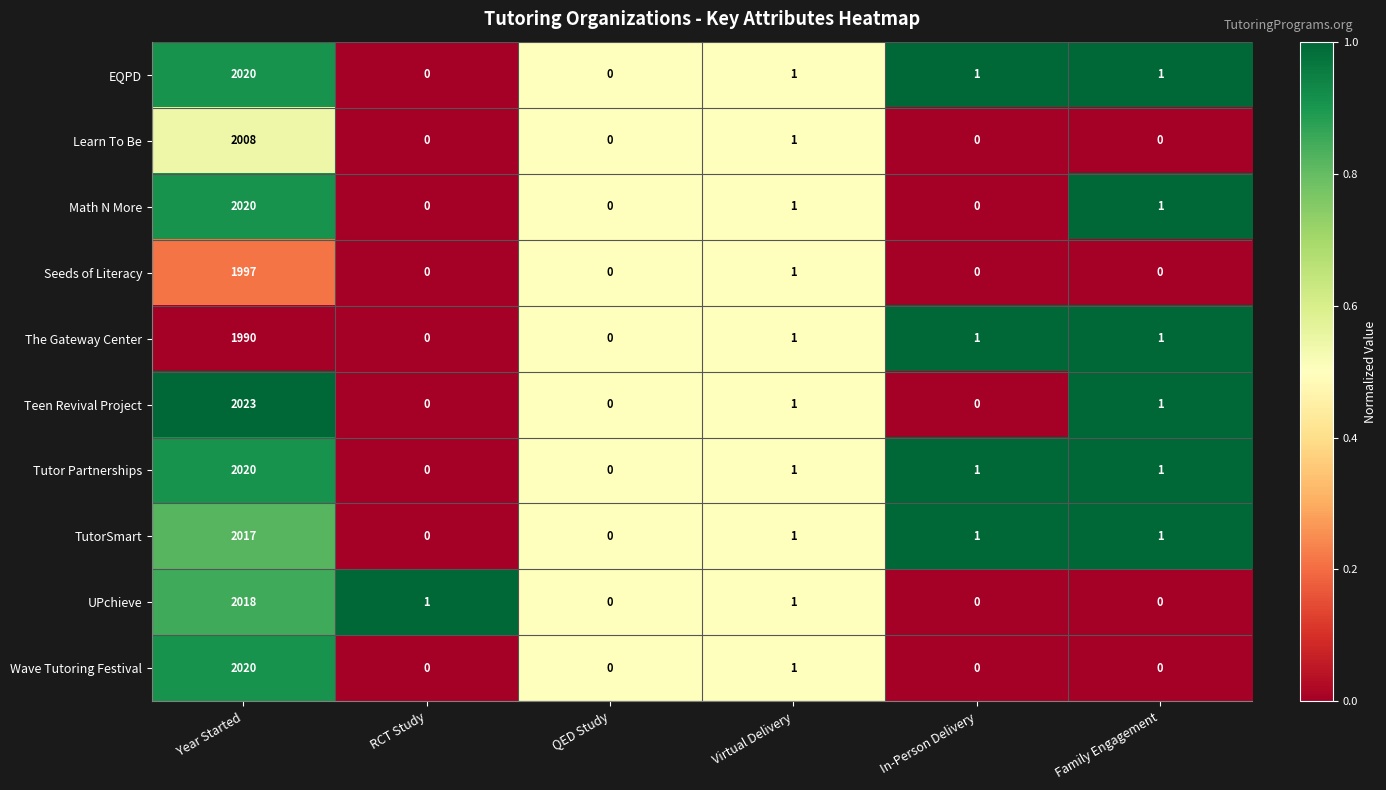

What is the total value across all series at In-Person Delivery?

4